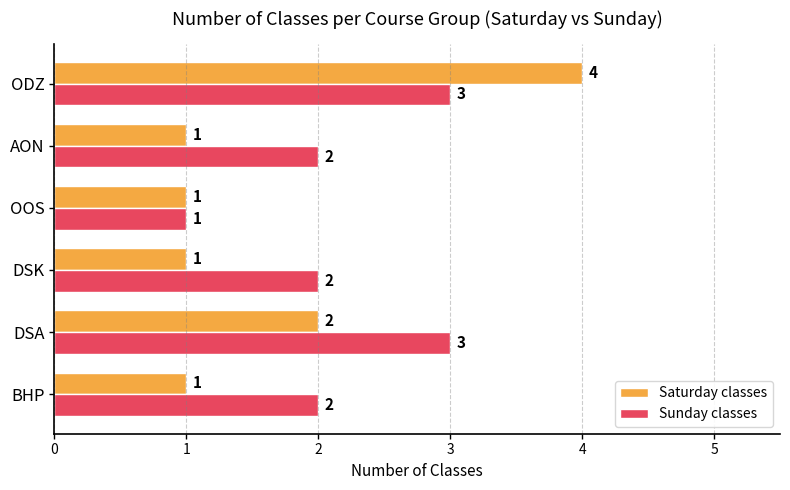

Between OOS and ODZ, which series saw the biggest shift?

Saturday classes